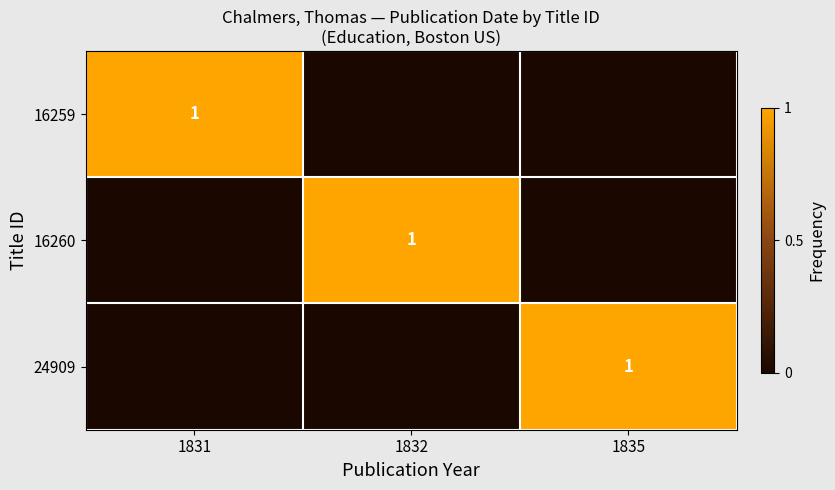

At how many categories does at least one series exceed 0?

3